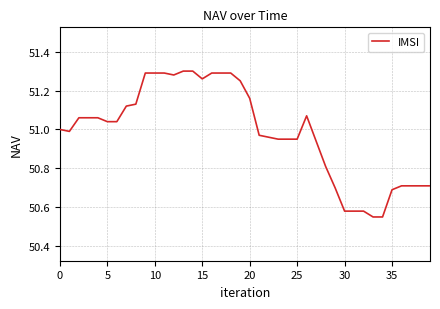

What is the ratio of the value at 10 to the value at 30?

1.0